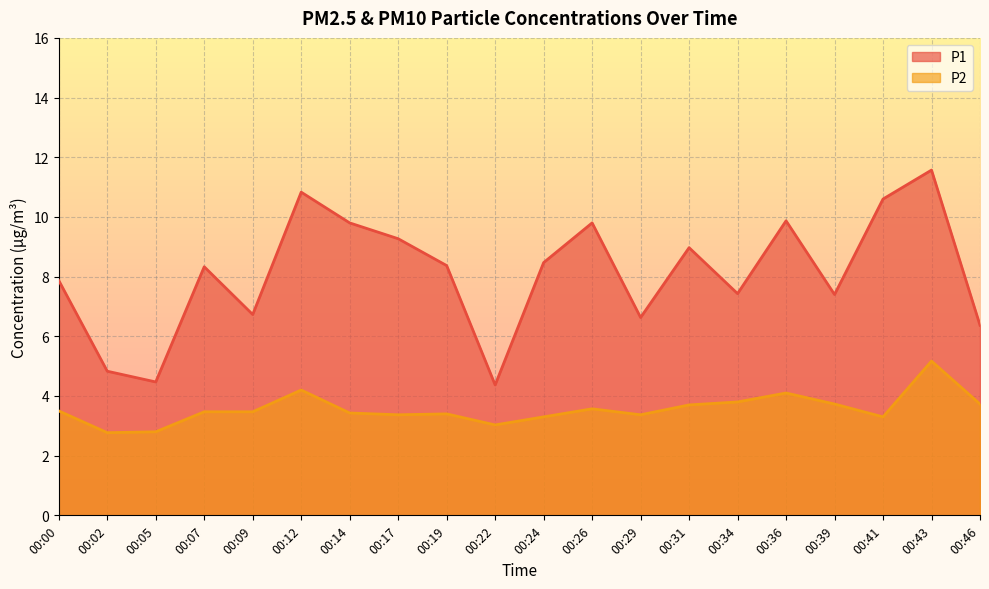

How many interior local valleys does the P2 series have?

5